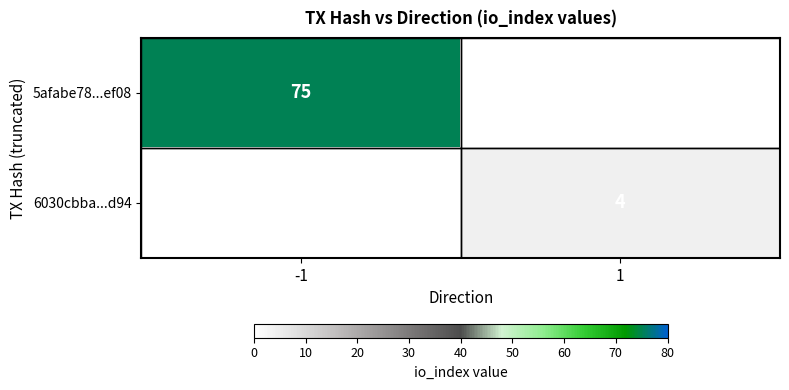

The value of 5afabe78...ef08 at -1 is 128. True or false?

False